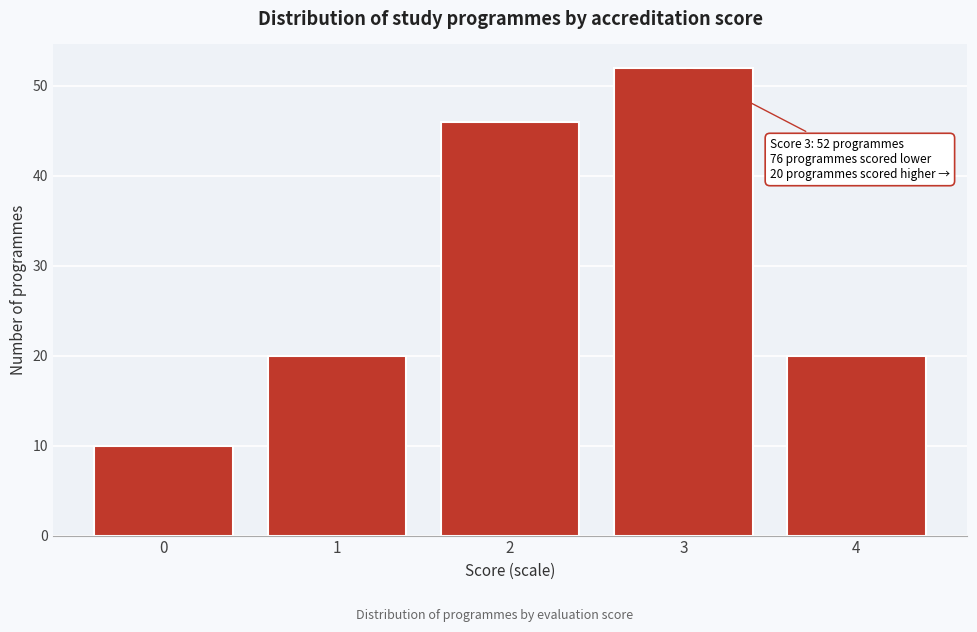

Reading left to right, extract all data points from this chart.

0=10	1=20	2=46	3=52	4=20